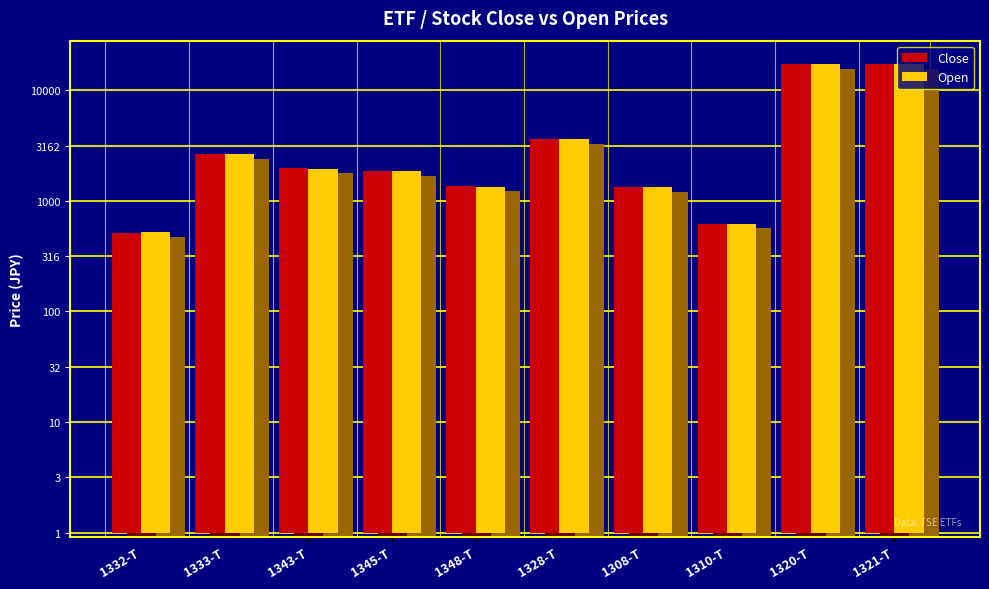

At how many categories does at least one series exceed 2?

10